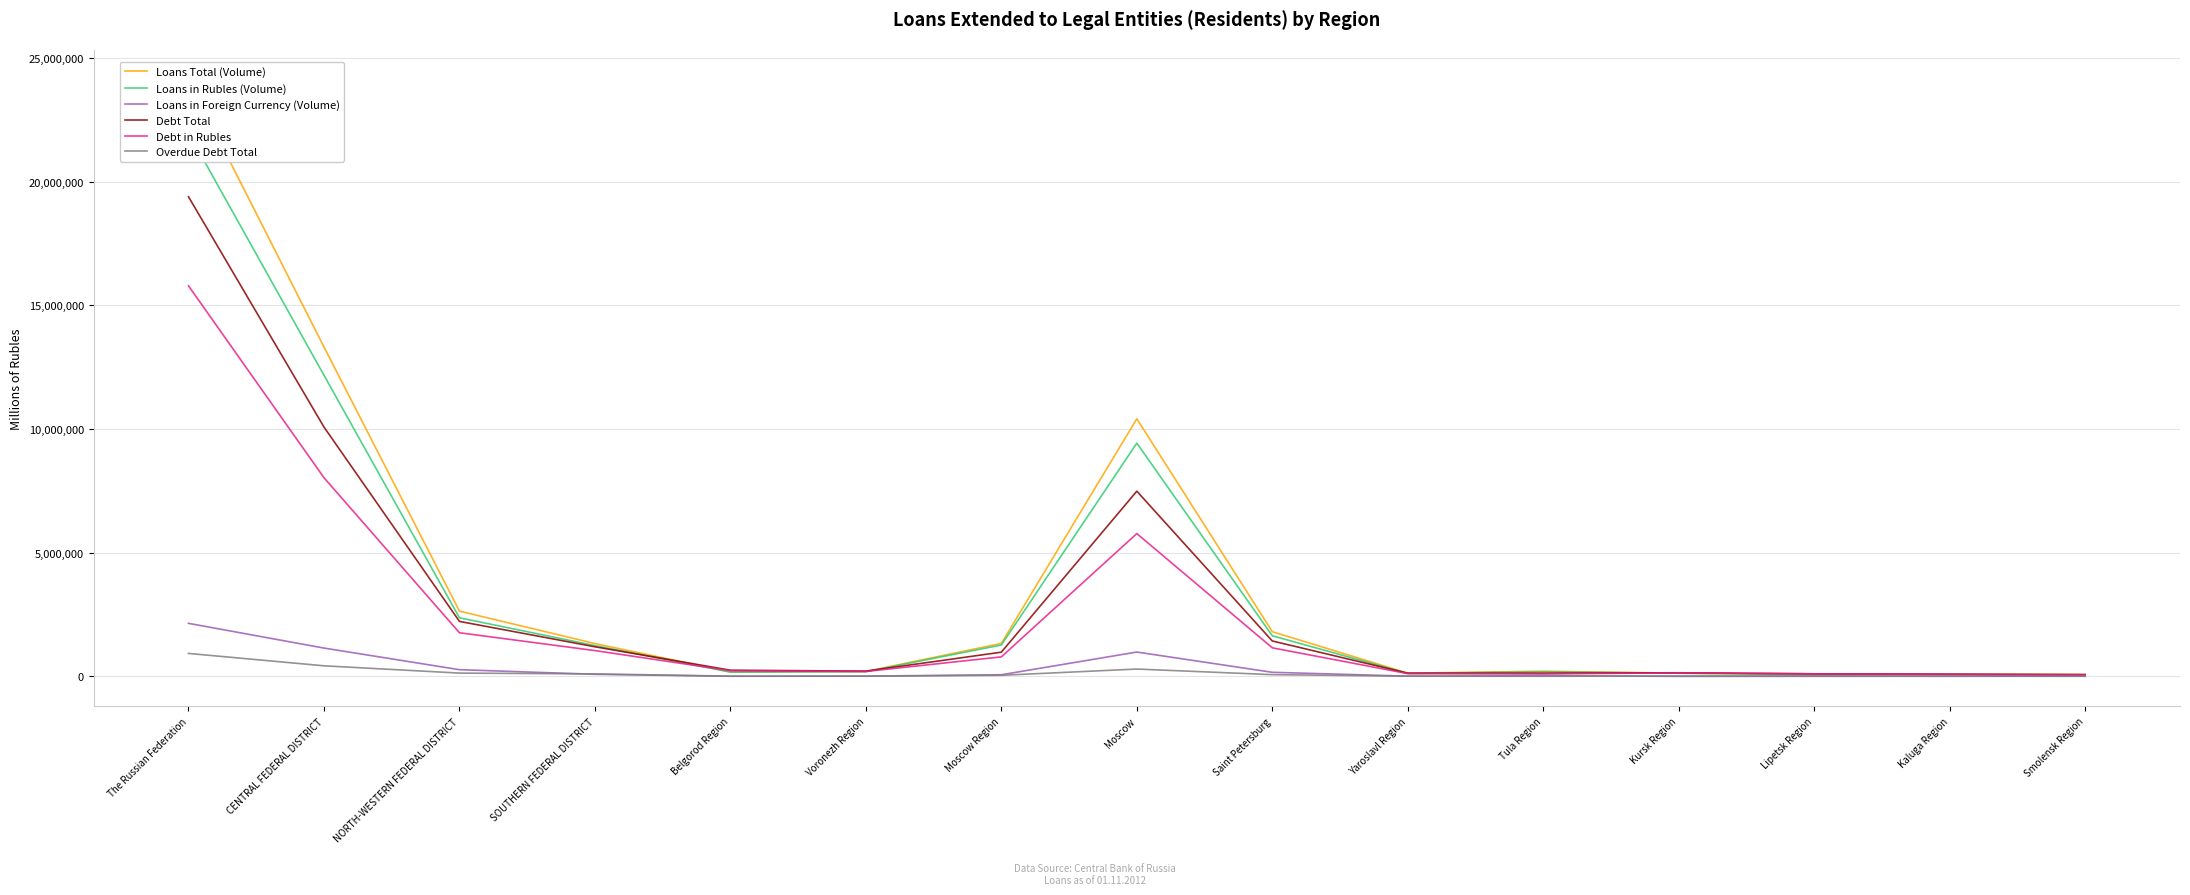

At which label is Debt in Rubles closest to 7923028?

CENTRAL FEDERAL DISTRICT